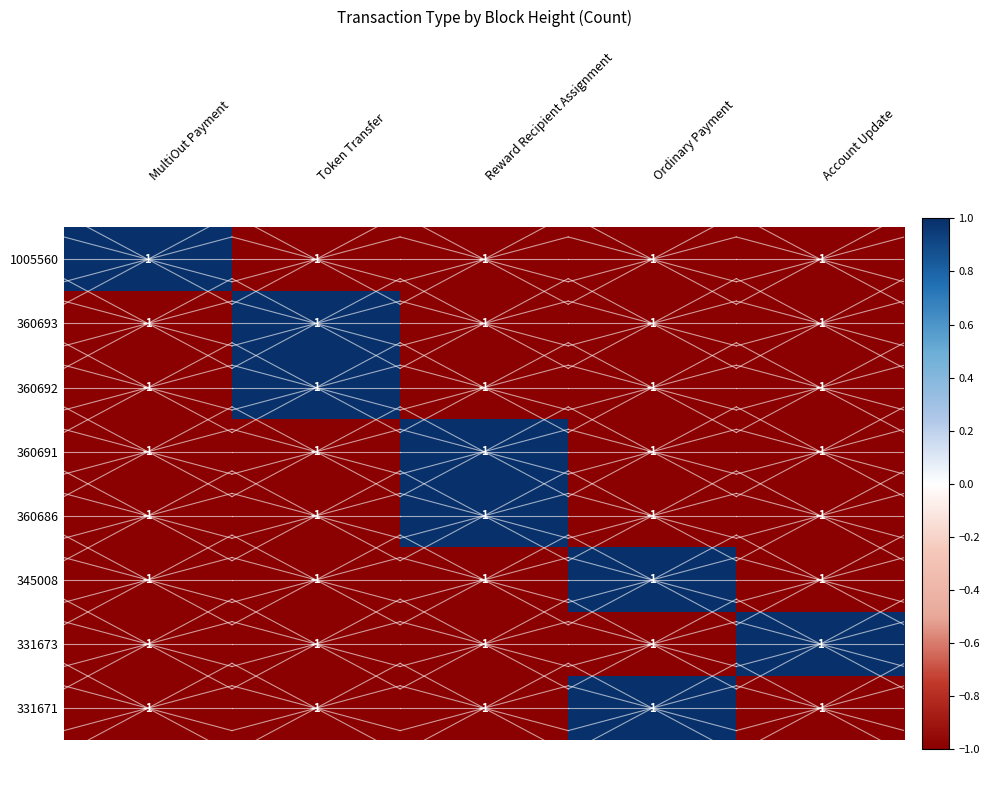

True or false: 360686 has a value of -2 at Token Transfer.

False